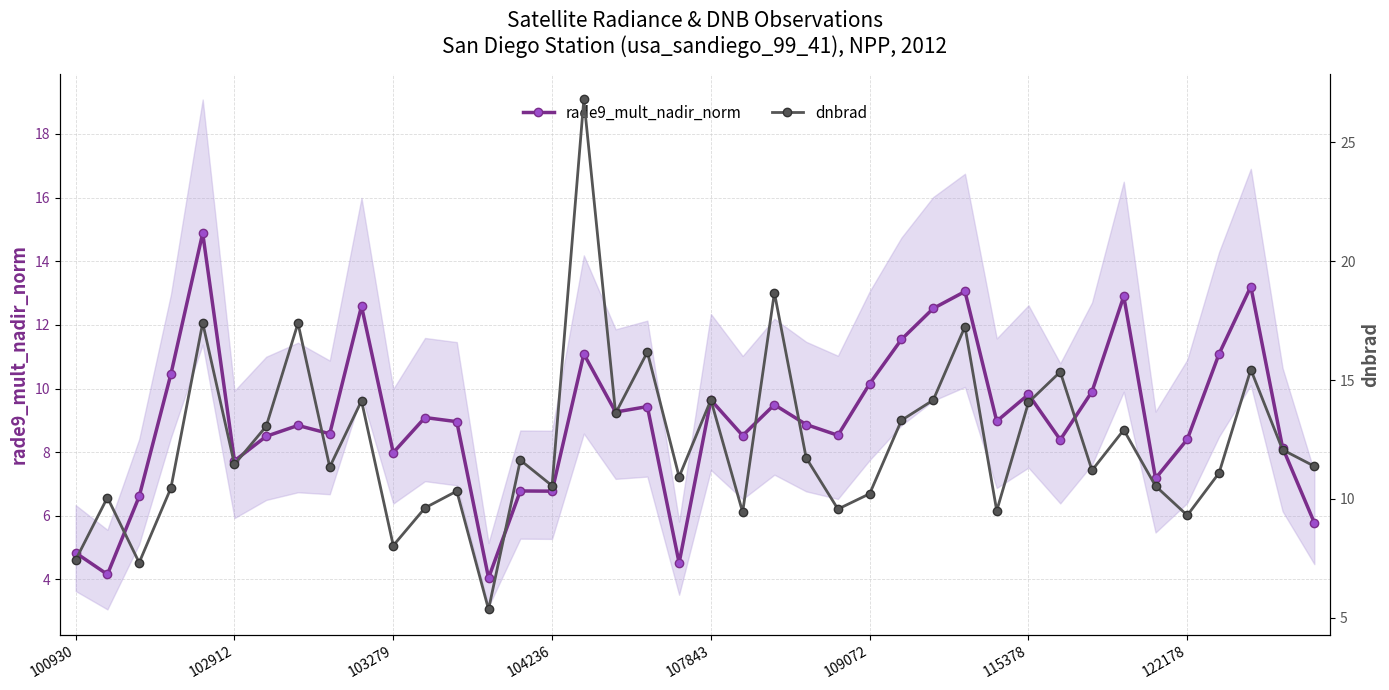

What is the lowest value of the rade9_mult_nadir_norm series?

4.0